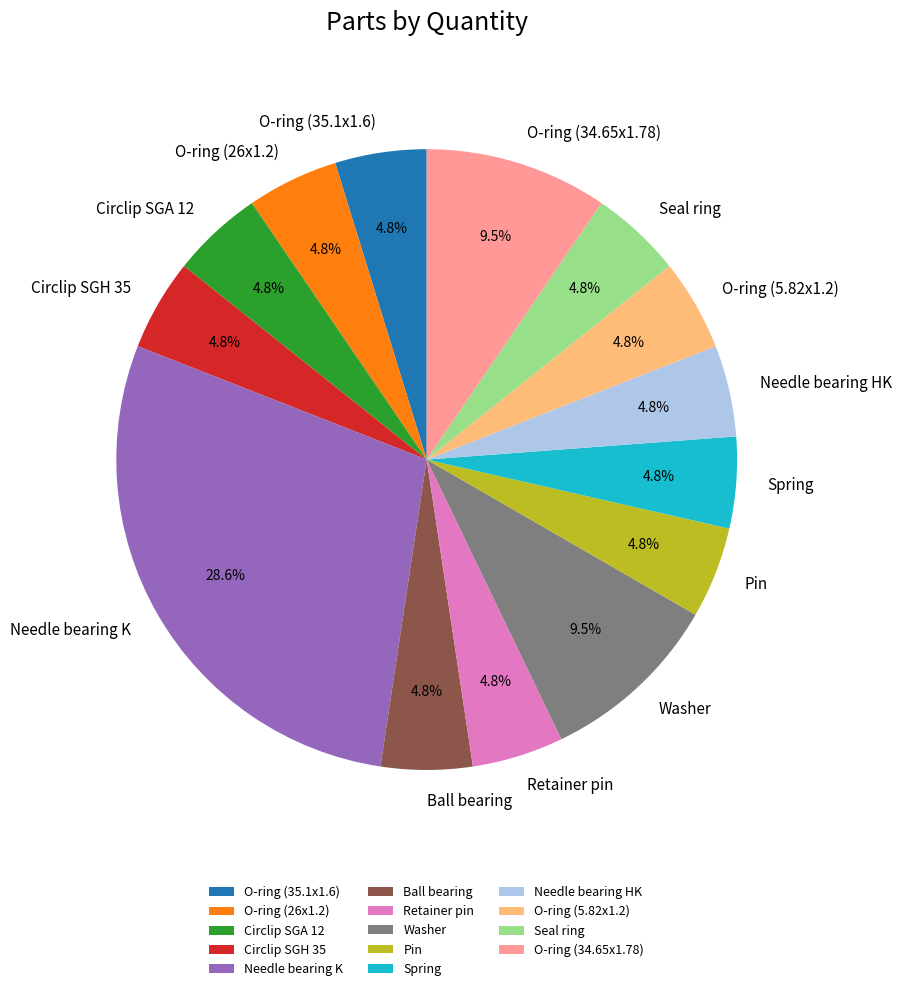

What is the largest slice in the pie chart?

Needle bearing K